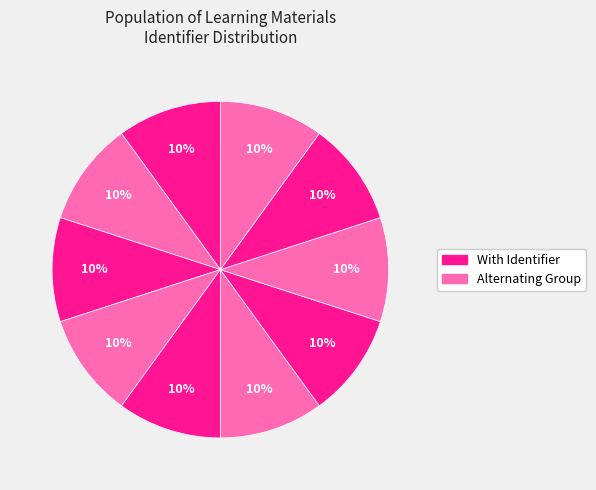

How many slices are in this pie chart?

10